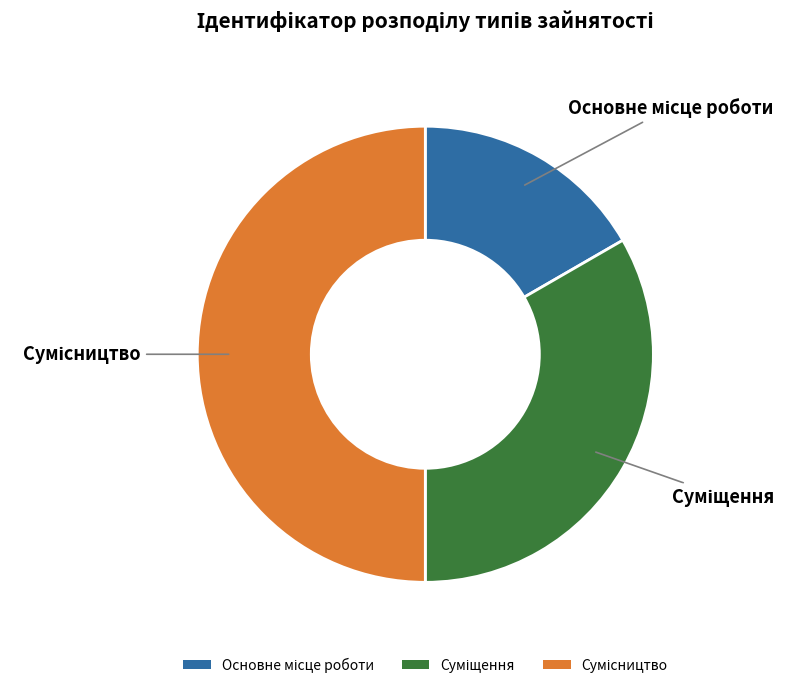

Which slice is the smallest?

Основне місце роботи